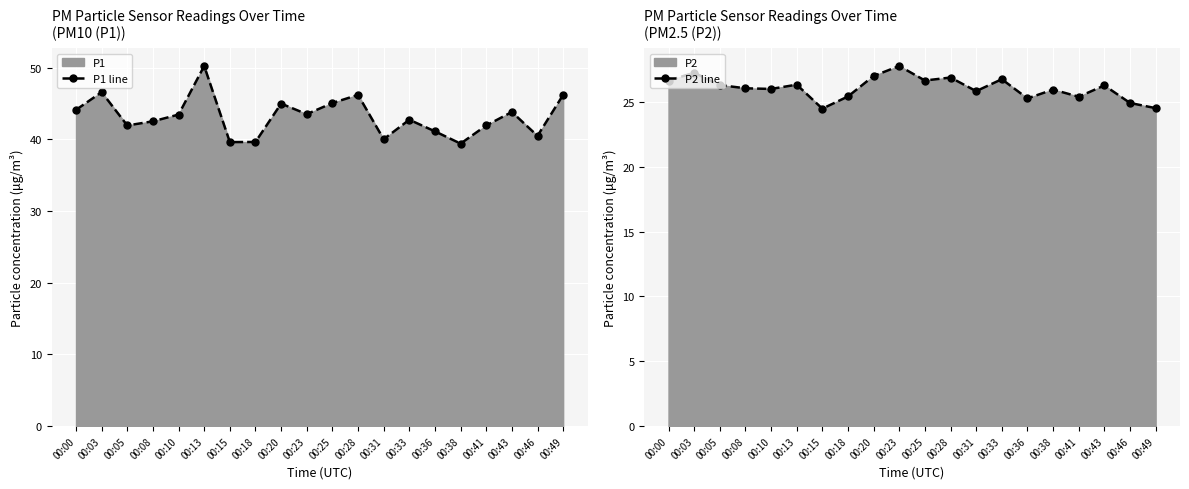

True or false: P1 line has more than 2 points higher than both neighbors.

True